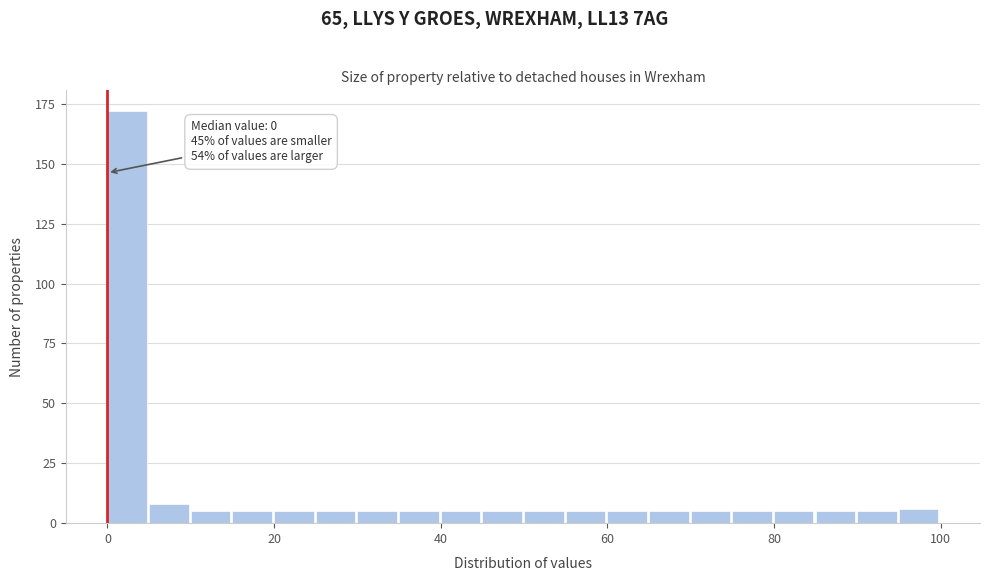

Read against the x-axis, roughly where is the centre of the tallest bar?

2